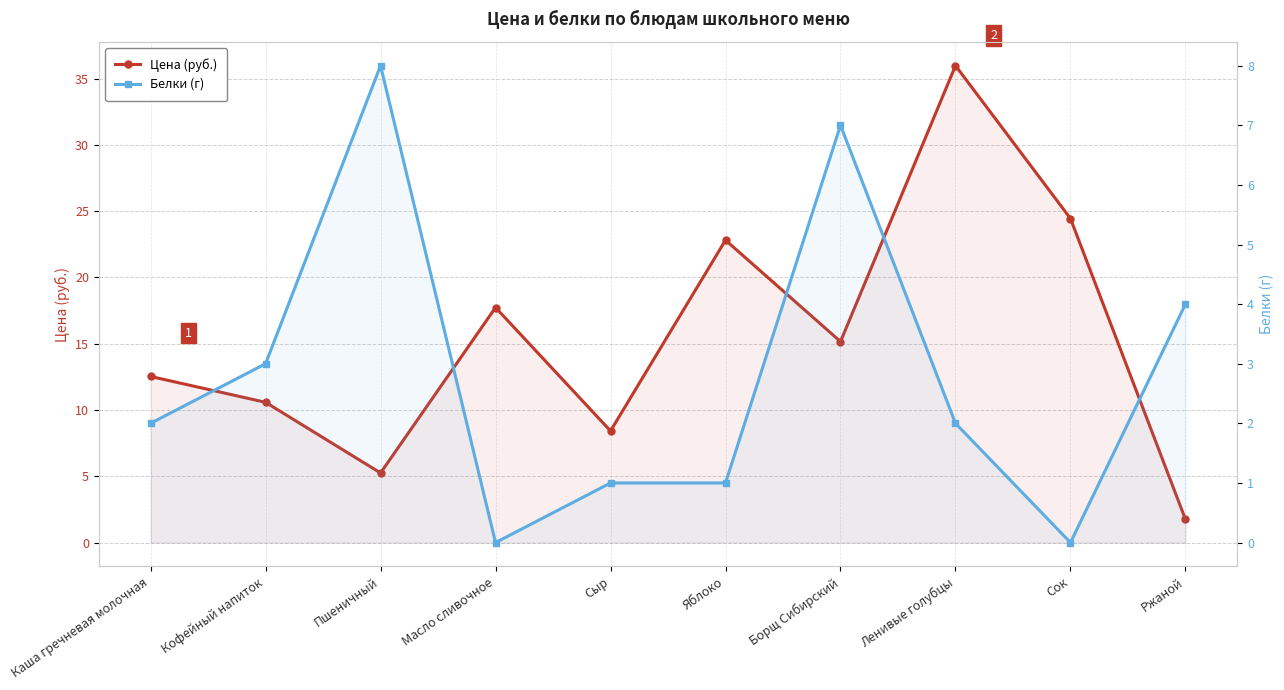

What is the maximum value for Белки (г)?

8.0